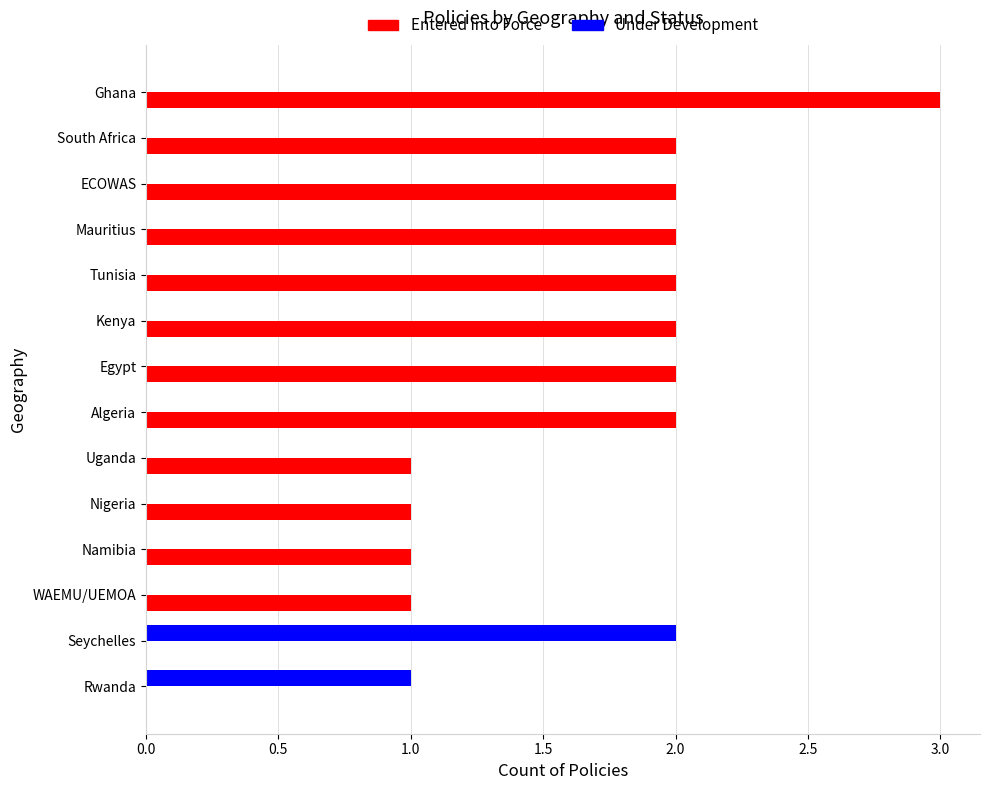

What is the sum of all Entered into Force values?

21